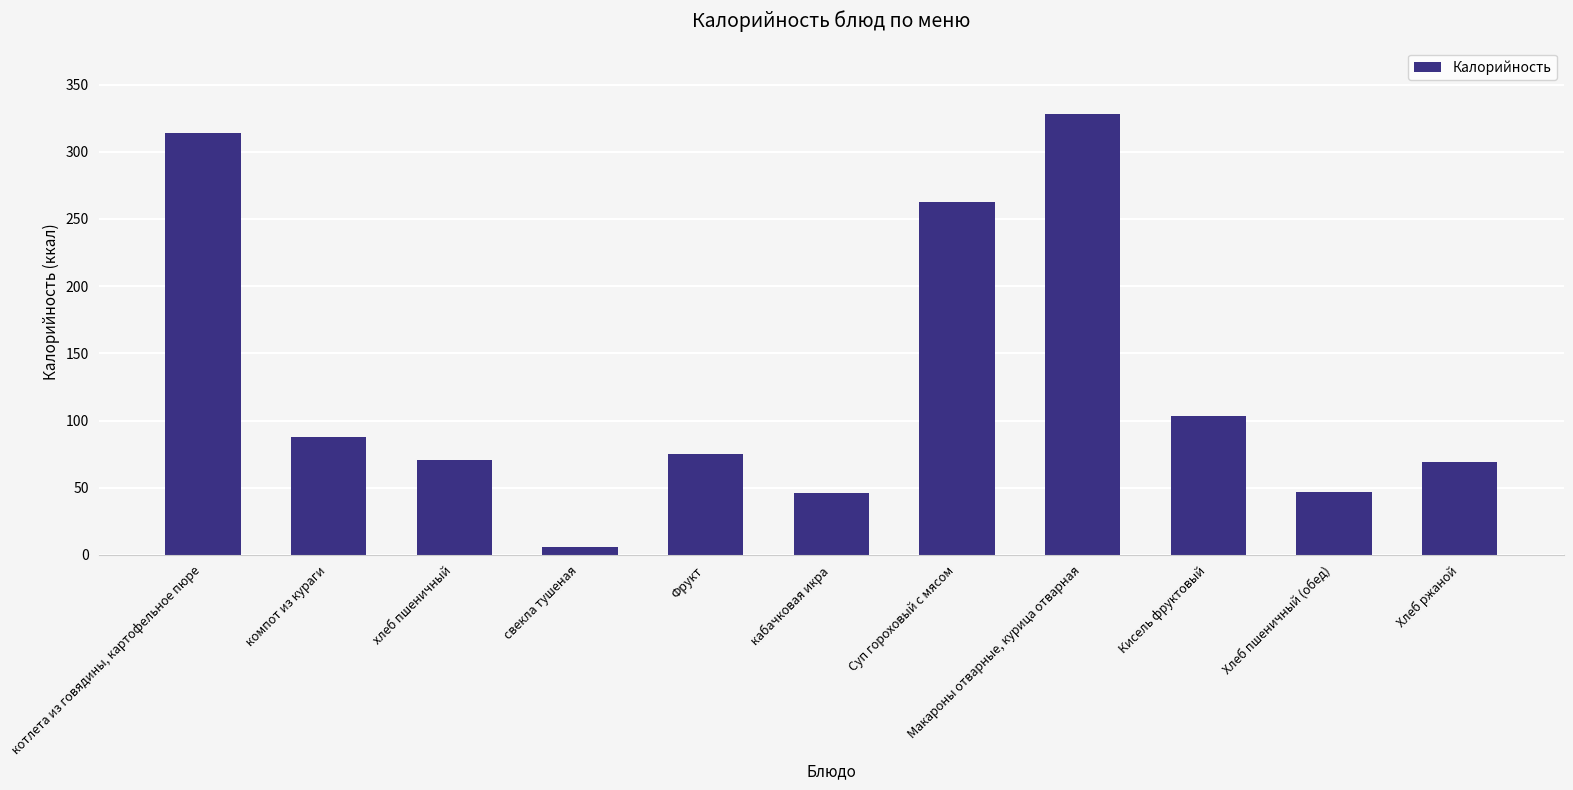

Rank the categories by value from lowest to highest.

свекла тушеная, кабачковая икра, Хлеб пшеничный (обед), Хлеб ржаной, хлеб пшеничный, Фрукт, компот из кураги, Кисель фруктовый, Суп гороховый с мясом, котлета из говядины, картофельное пюре, Макароны отварные, курица отварная